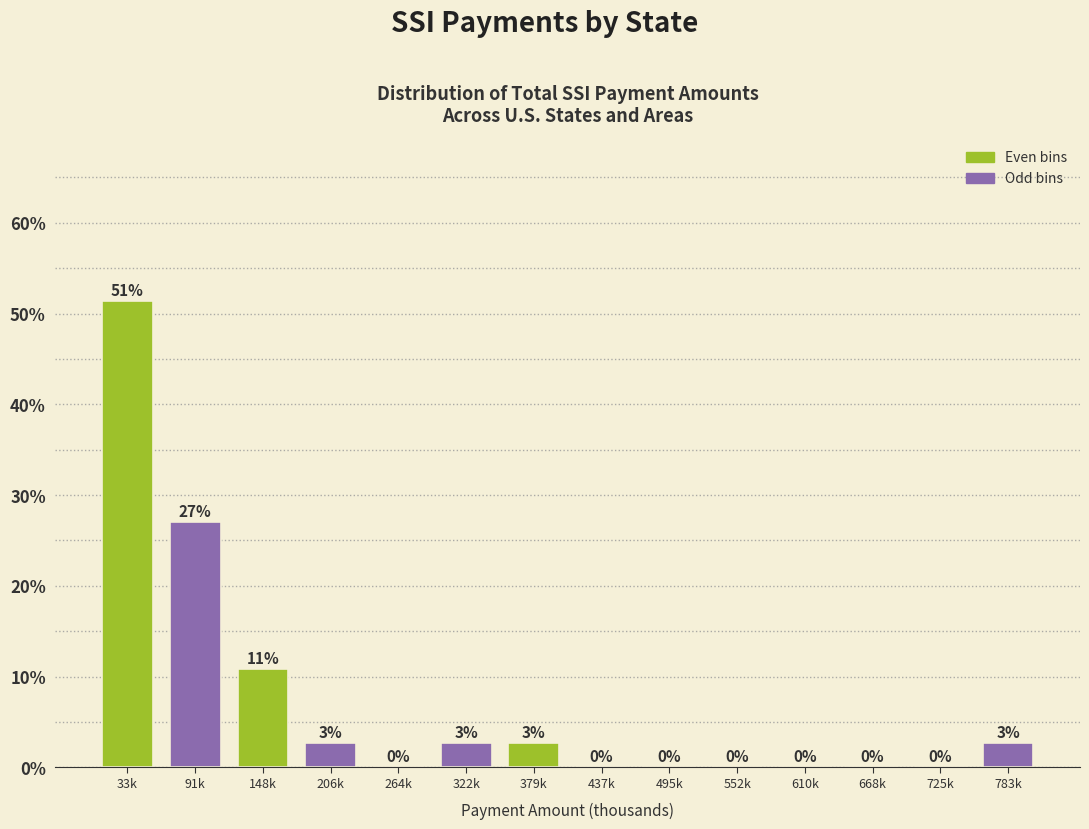

At which label is the value closest to 25?

91k